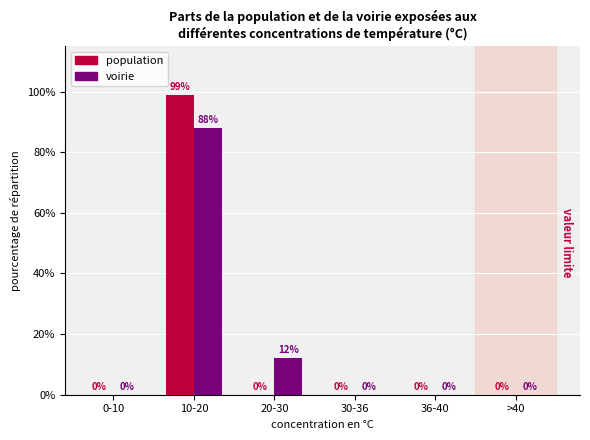

What is the maximum value for population?

99